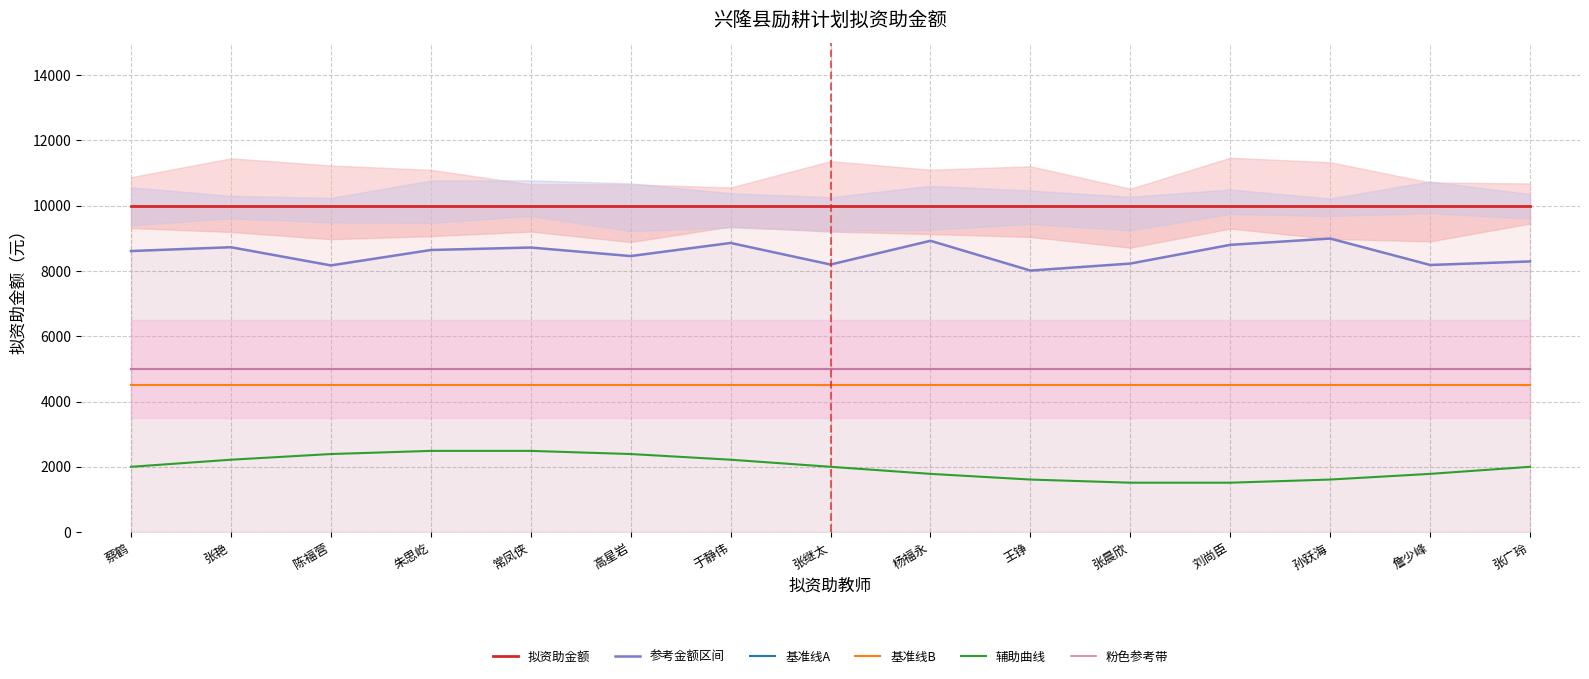

Which has a higher value, 詹少峰 or 杨福永?

詹少峰